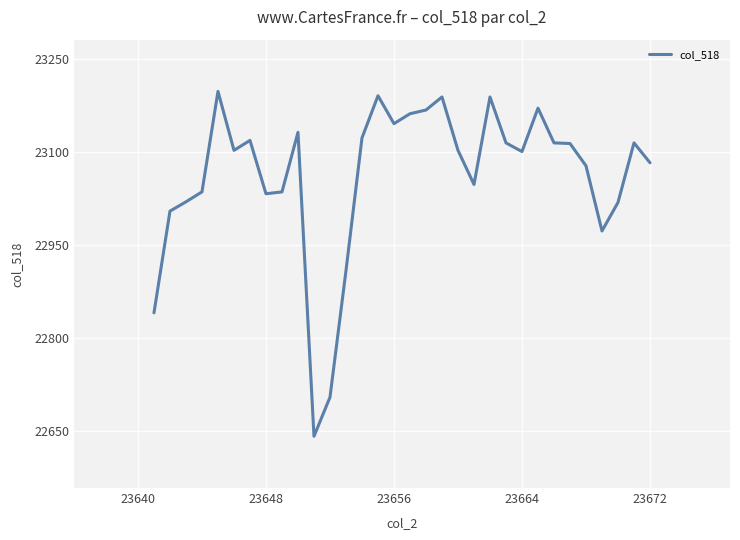

What is the minimum value shown in the chart?

22642